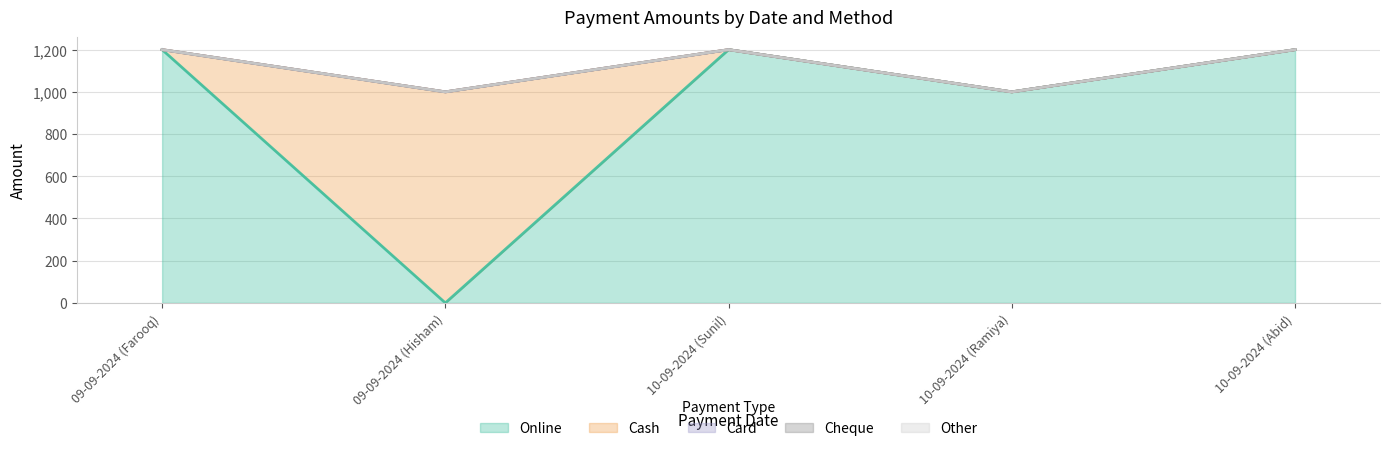

What is the label of the 1st point from the left?

09-09-2024 (Farooq)